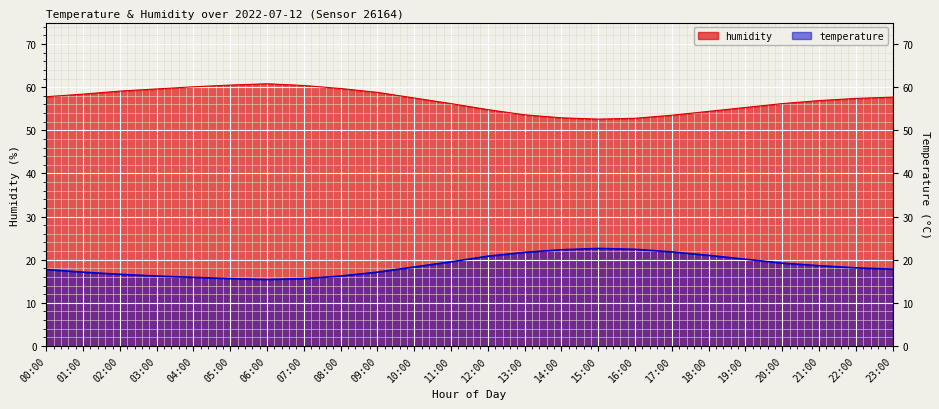

List the series in order of their peak value, highest first.

humidity, temperature